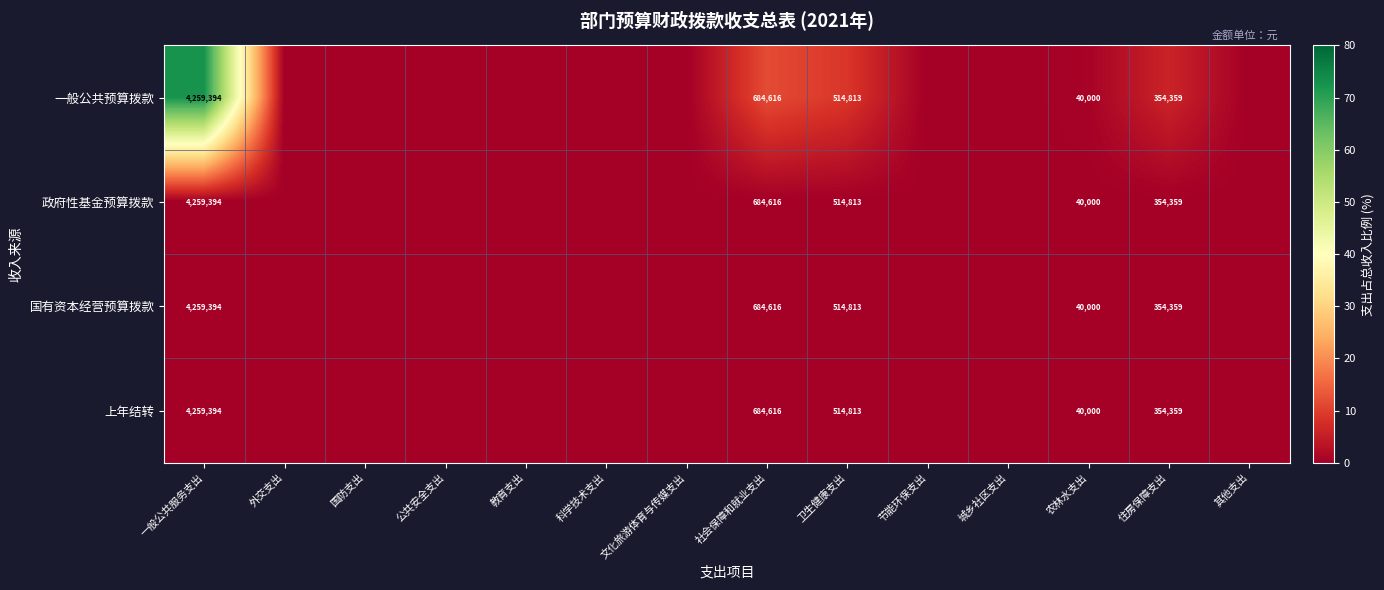

How many categories are shown in the chart?

14